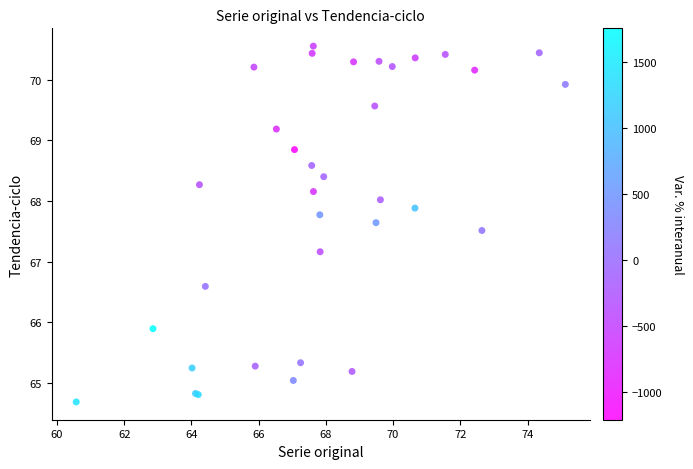

What Y value in the scatter plot is closest to 67?

67.2